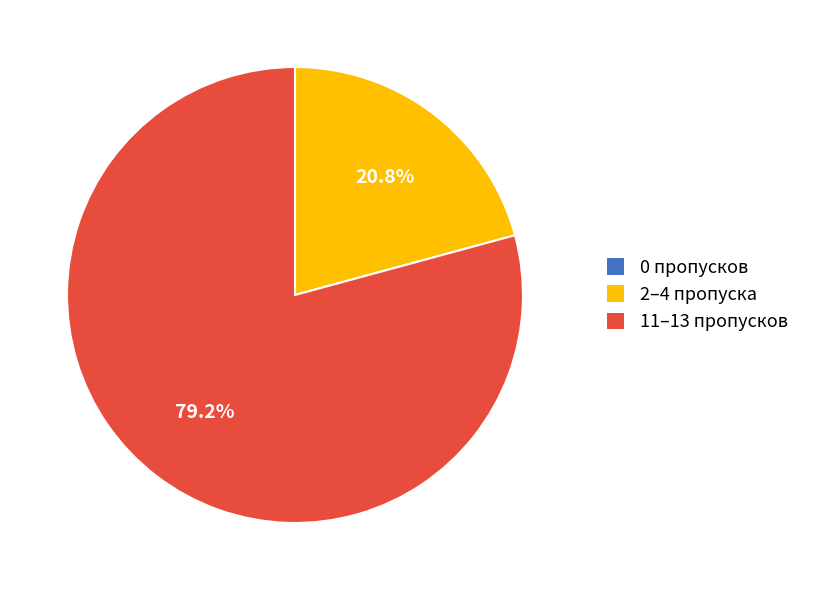

Does any single category account for the majority?

Yes